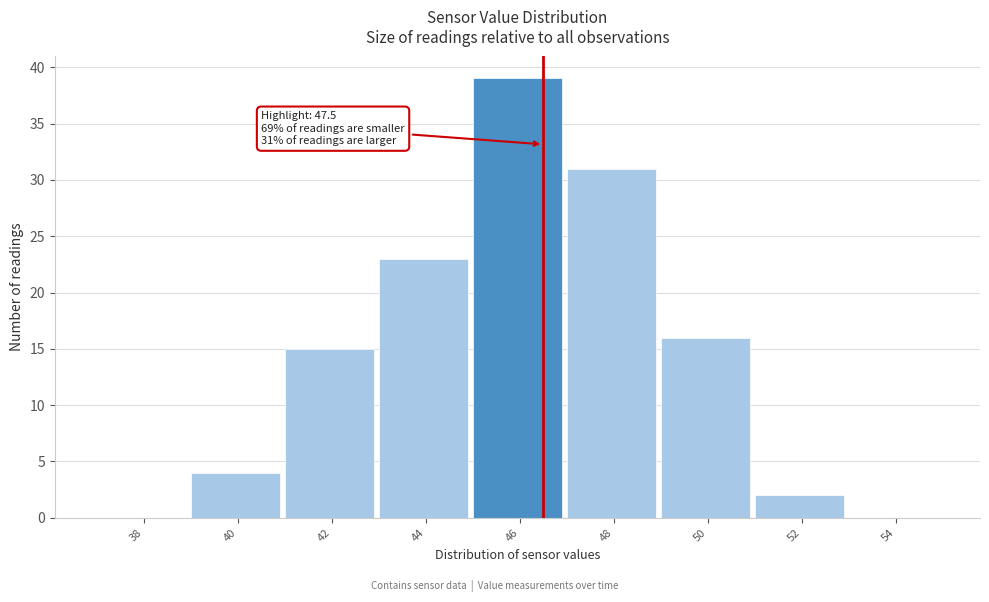

Reading left to right, list all the values displayed in this chart.

38=0	40=4	42=15	44=23	46=39	48=31	50=16	52=2	54=0